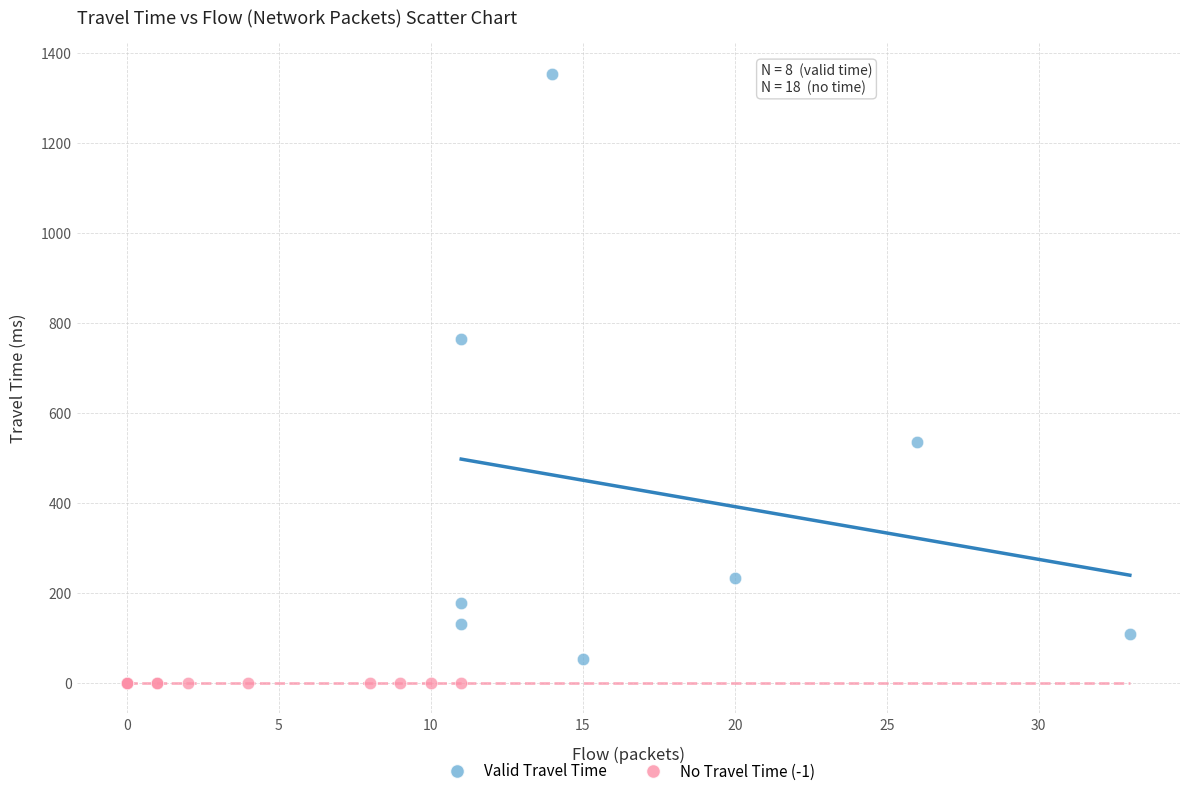

Which series reaches the maximum Y coordinate?

Valid Travel Time